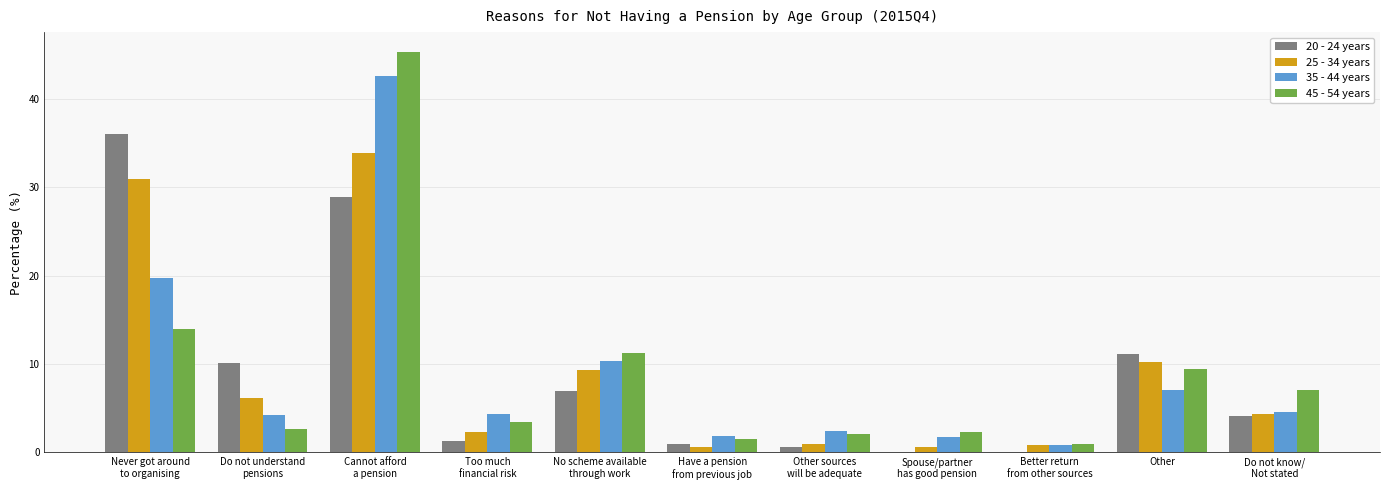

Does the chart contain stacked bars?

No